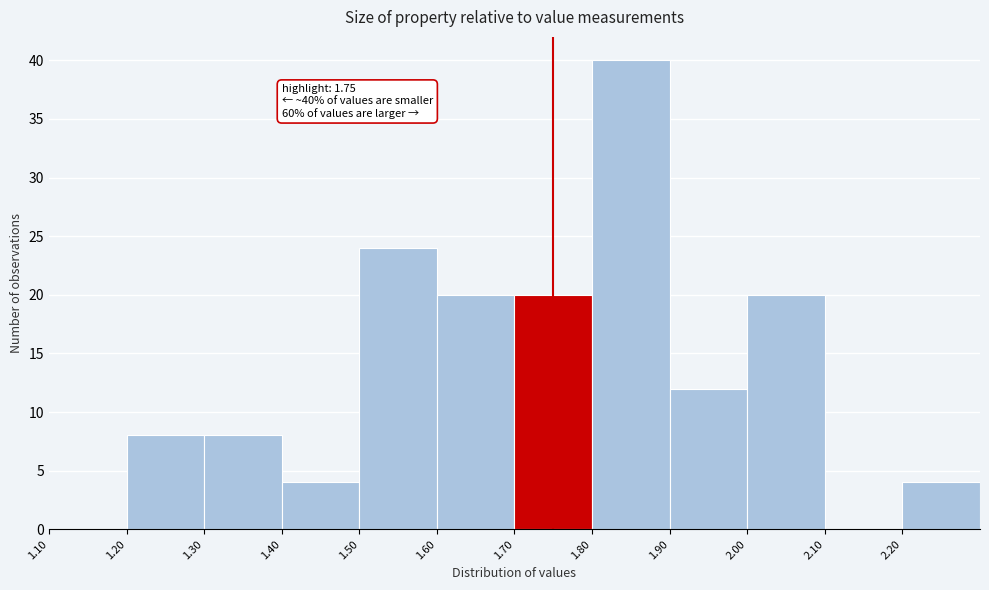

Which range on the x-axis has the tallest bar?

1.8 to 1.9